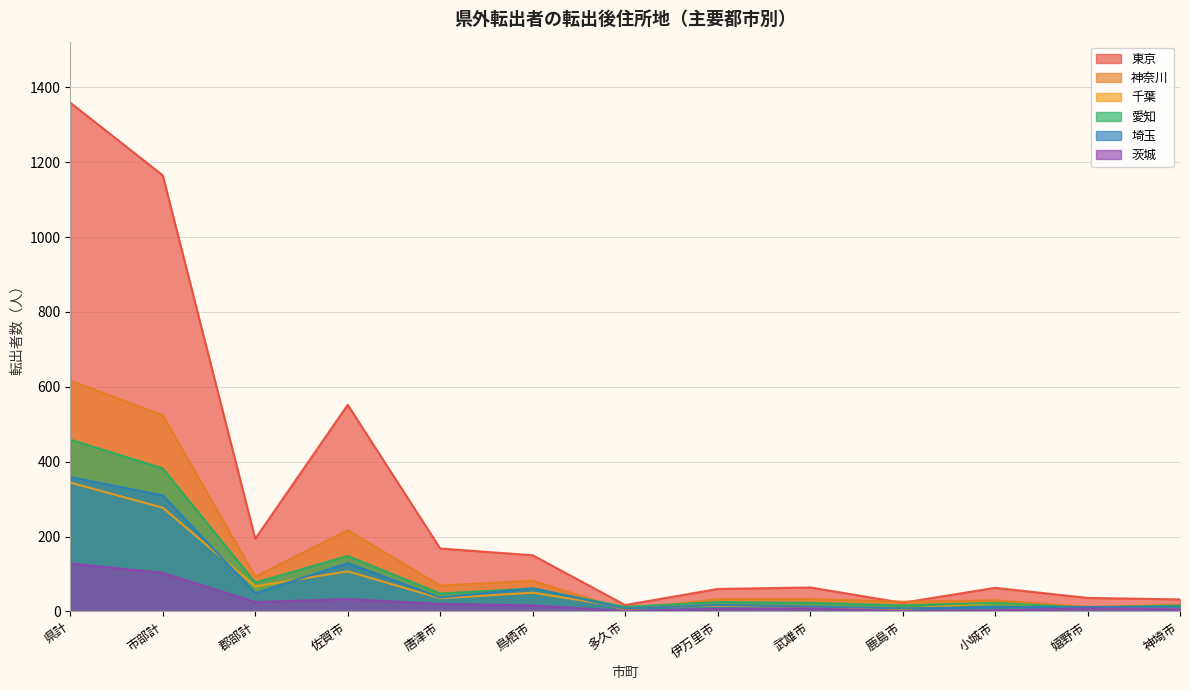

Reading right to left, list all the values displayed in this chart.

東京: 32	36	63	23	64	60	17	150	168	552	194	1165	1359
神奈川: 18	12	30	26	33	33	4	82	69	217	93	524	617
千葉: 9	9	23	6	12	15	11	50	35	107	67	277	344
愛知: 16	10	23	16	23	25	12	61	48	148	77	382	459
埼玉: 12	12	12	8	13	17	8	62	37	129	49	310	359
茨城: 6	8	3	1	8	7	1	16	20	33	25	103	128